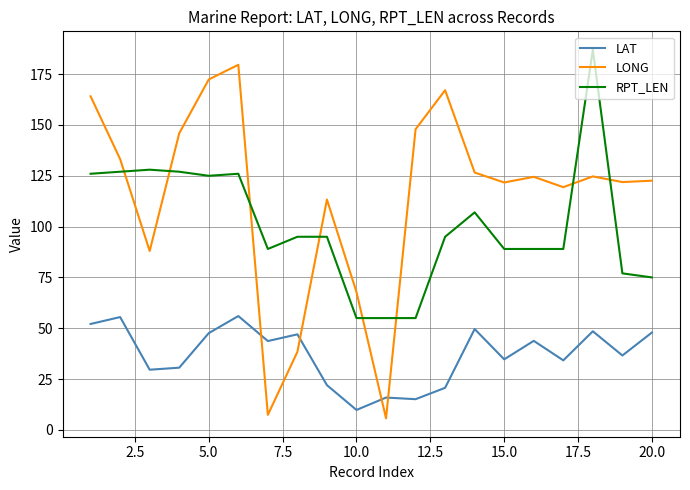

Which series has the largest total across all categories?

LONG